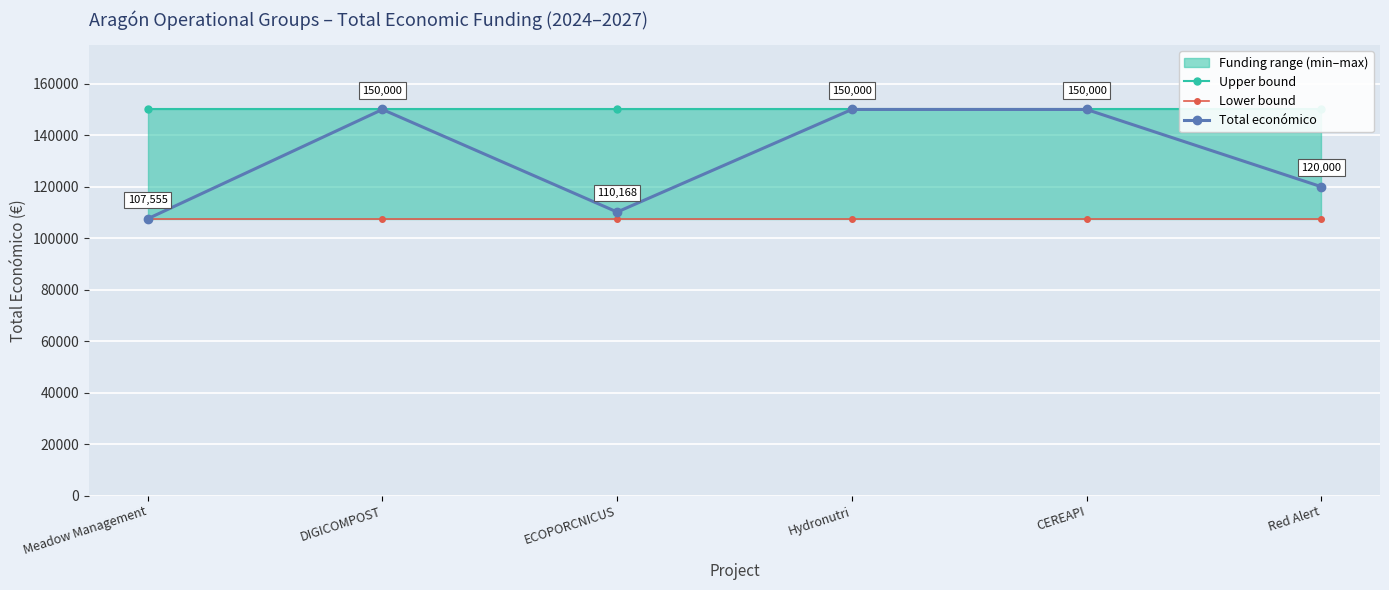

What value does the Lower bound series have at ECOPORCNICUS?

107555